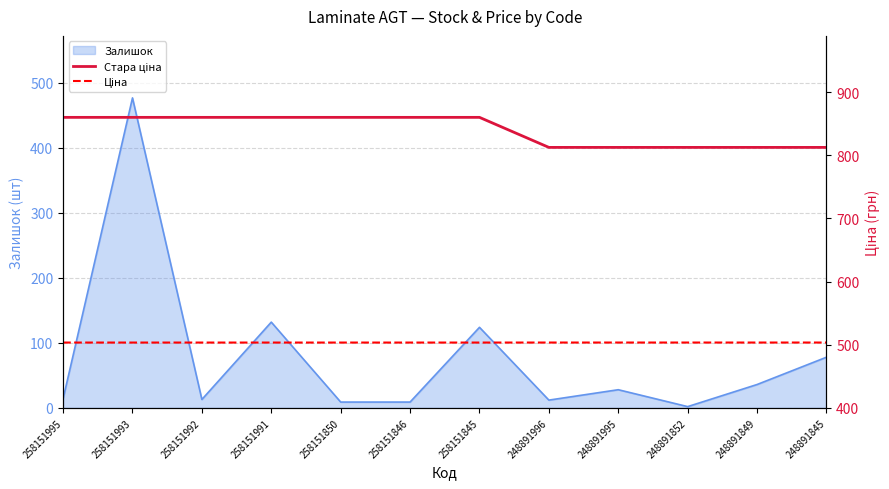

The value of Залишок at 258151845 is 222. True or false?

False